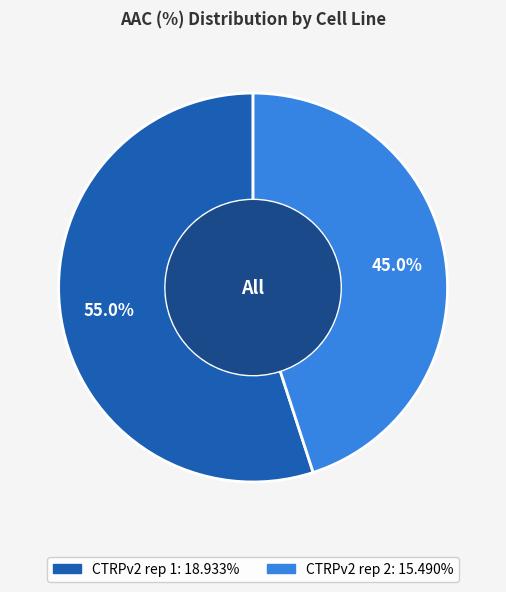

What percentage do CTRPv2 rep 1 and CTRPv2 rep 2 together represent?

100.0%